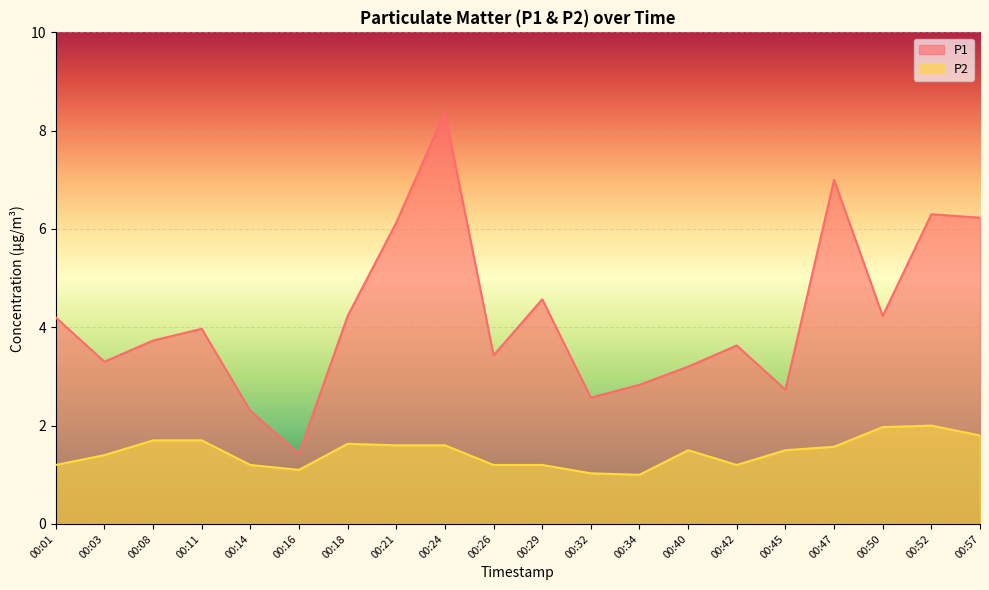

What is the difference between the maximum and minimum values in the P1 series?

6.9